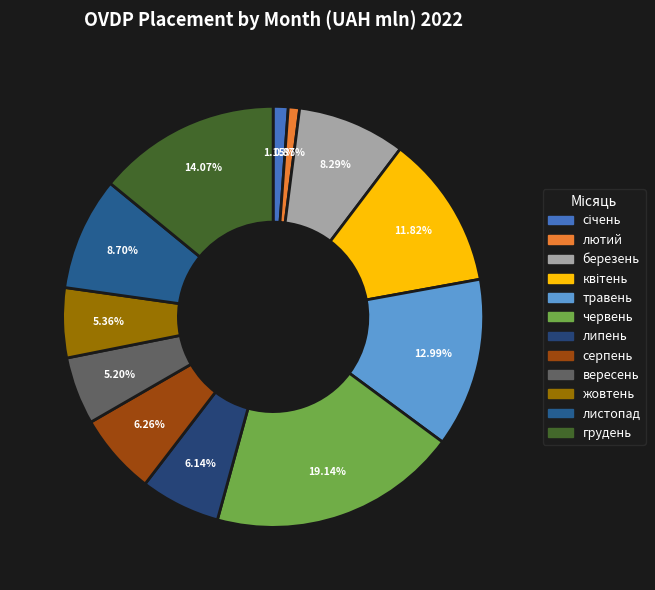

What percentage is the червень slice, to the nearest percent?

19%